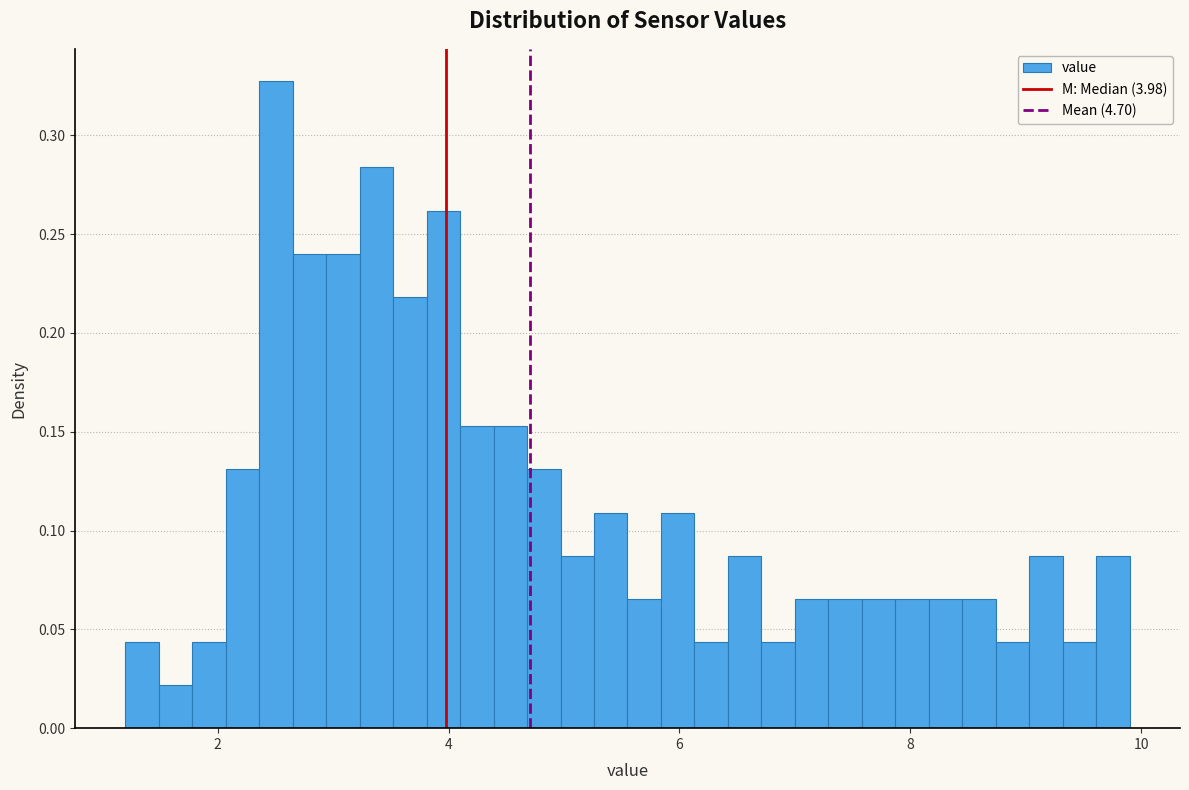

Around what value on the x-axis is the tallest bar? Give the approximate position of its centre, as read against the axis.

2.6